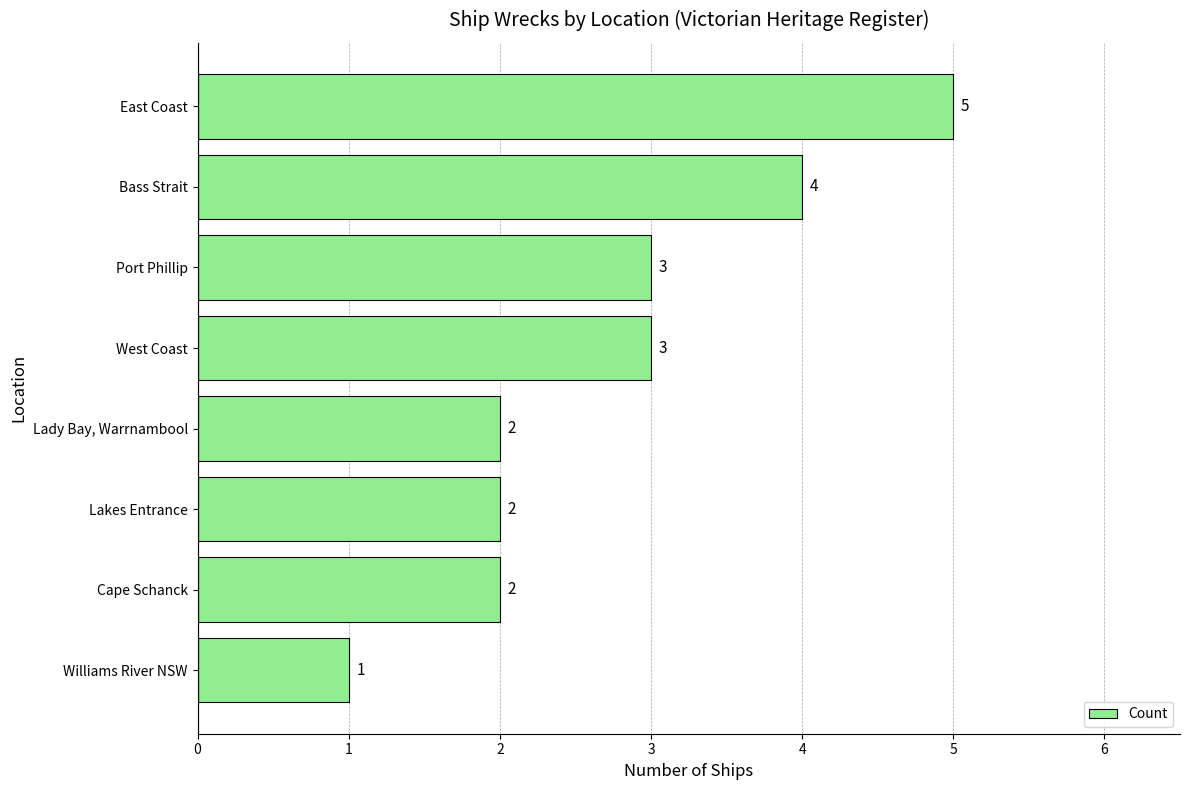

What is the minimum value shown in the chart?

1